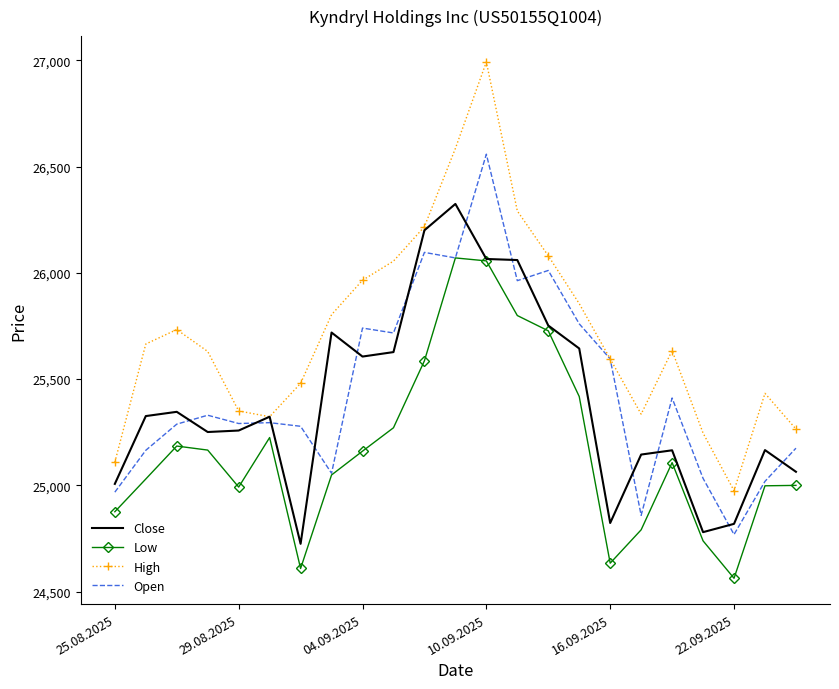

True or false: Low and High intersect in this chart.

False